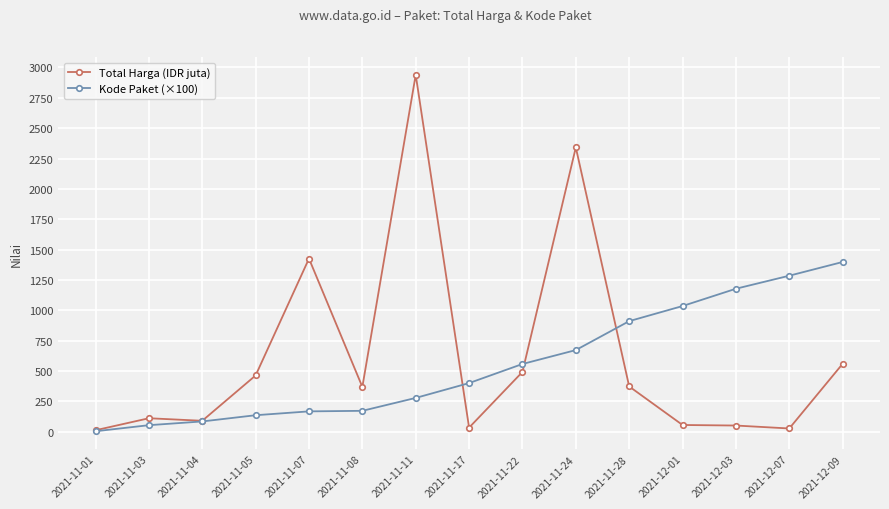

How many values in the Total Harga (IDR juta) series exceed 369?

8